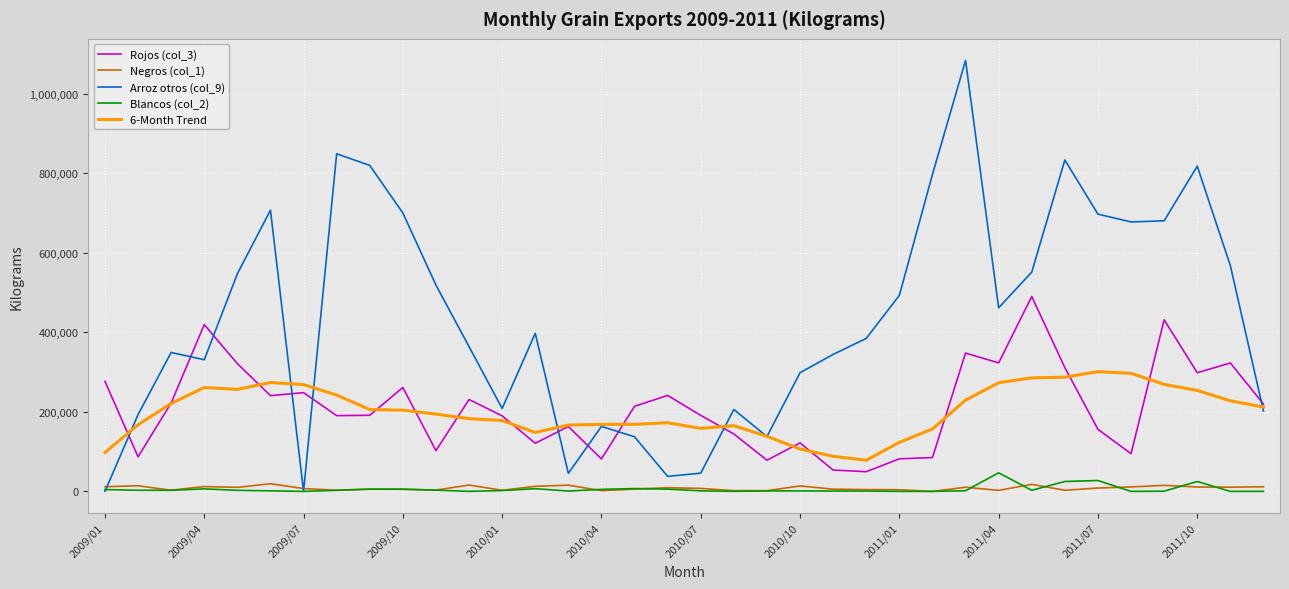

What is the maximum value for Arroz otros (col_9)?

1084340.5